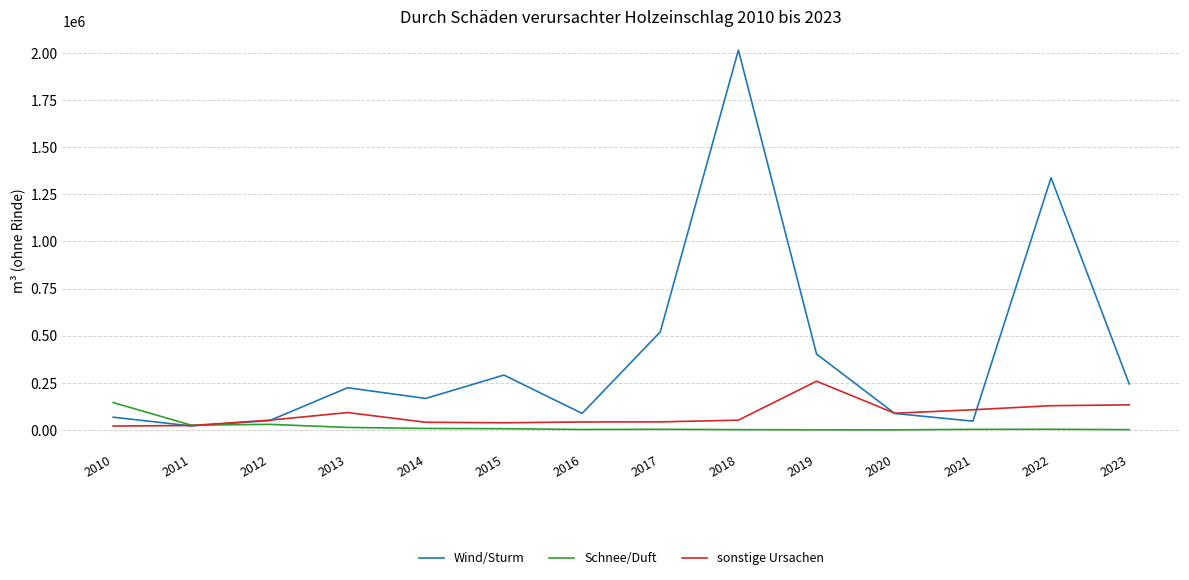

At how many categories does at least one series exceed 1472641?

1